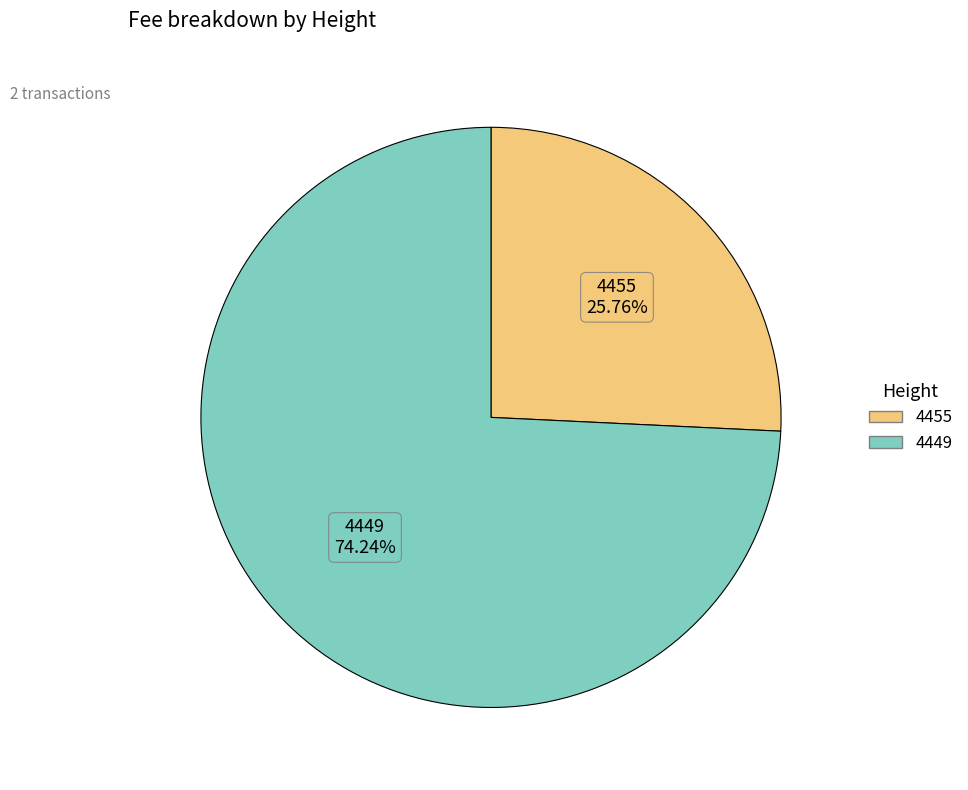

Between 4449 and 4455, which is larger?

4449